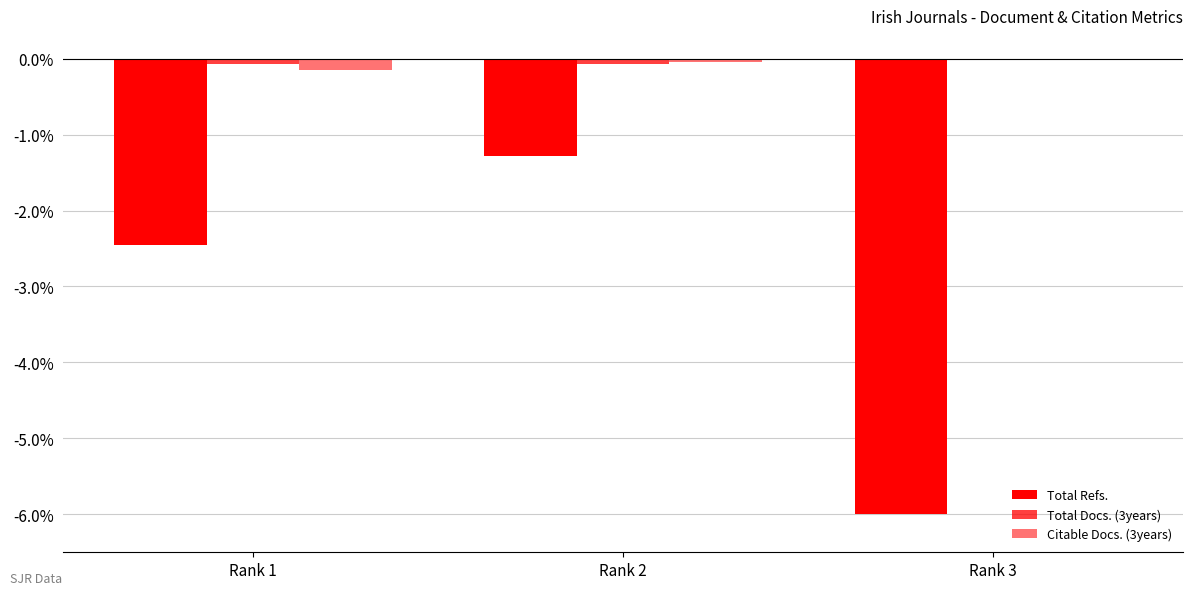

How many data points in Total Refs. are above -2?

1